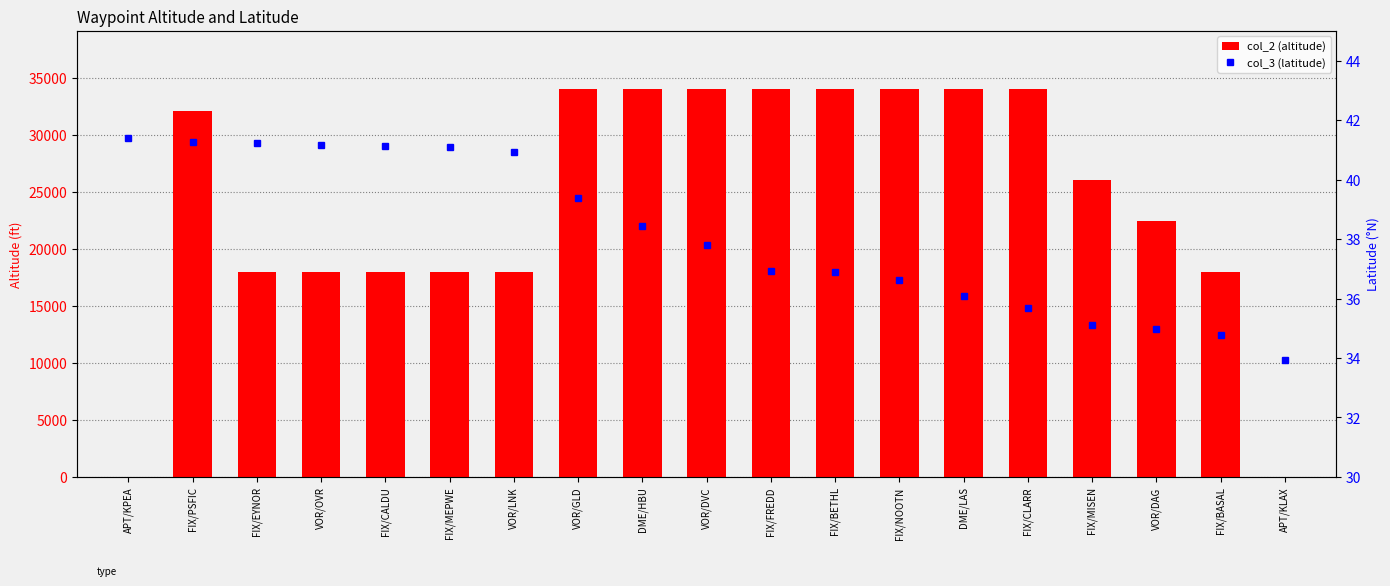

Reading left to right, transcribe all the data shown in this chart.

col_2 (altitude): APT/KPEA=0.0	FIX/PSFIC=32100.0	FIX/EYNOR=18000.0	VOR/OVR=18000.0	FIX/CALDU=18000.0	FIX/MEPWE=18000.0	VOR/LNK=18000.0	VOR/GLD=34000.0	DME/HBU=34000.0	VOR/DVC=34000.0	FIX/FREDD=34000.0	FIX/BETHL=34000.0	FIX/NOOTN=34000.0	DME/LAS=34000.0	FIX/CLARR=34000.0	FIX/MISEN=26000.0	VOR/DAG=22400.0	FIX/BASAL=18000.0	APT/KLAX=0.0
col_3 (latitude): APT/KPEA=41.4	FIX/PSFIC=41.3	FIX/EYNOR=41.2	VOR/OVR=41.2	FIX/CALDU=41.1	FIX/MEPWE=41.1	VOR/LNK=40.9	VOR/GLD=39.4	DME/HBU=38.5	VOR/DVC=37.8	FIX/FREDD=36.9	FIX/BETHL=36.9	FIX/NOOTN=36.6	DME/LAS=36.1	FIX/CLARR=35.7	FIX/MISEN=35.1	VOR/DAG=35.0	FIX/BASAL=34.8	APT/KLAX=33.9